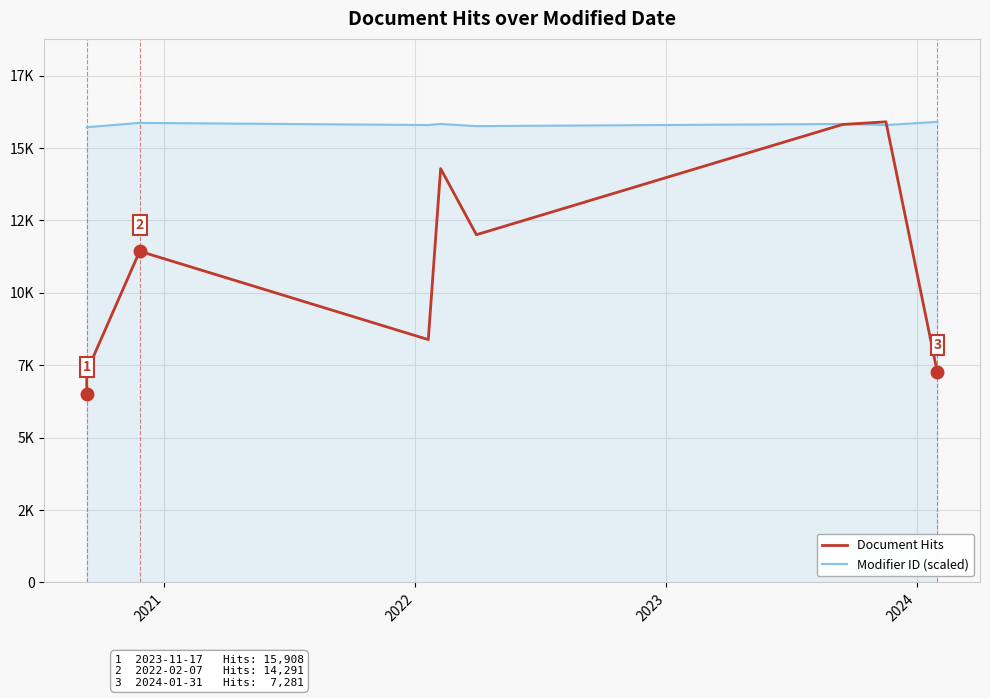

Rank the series by their average value, from highest to lowest.

Modifier ID (scaled), Document Hits